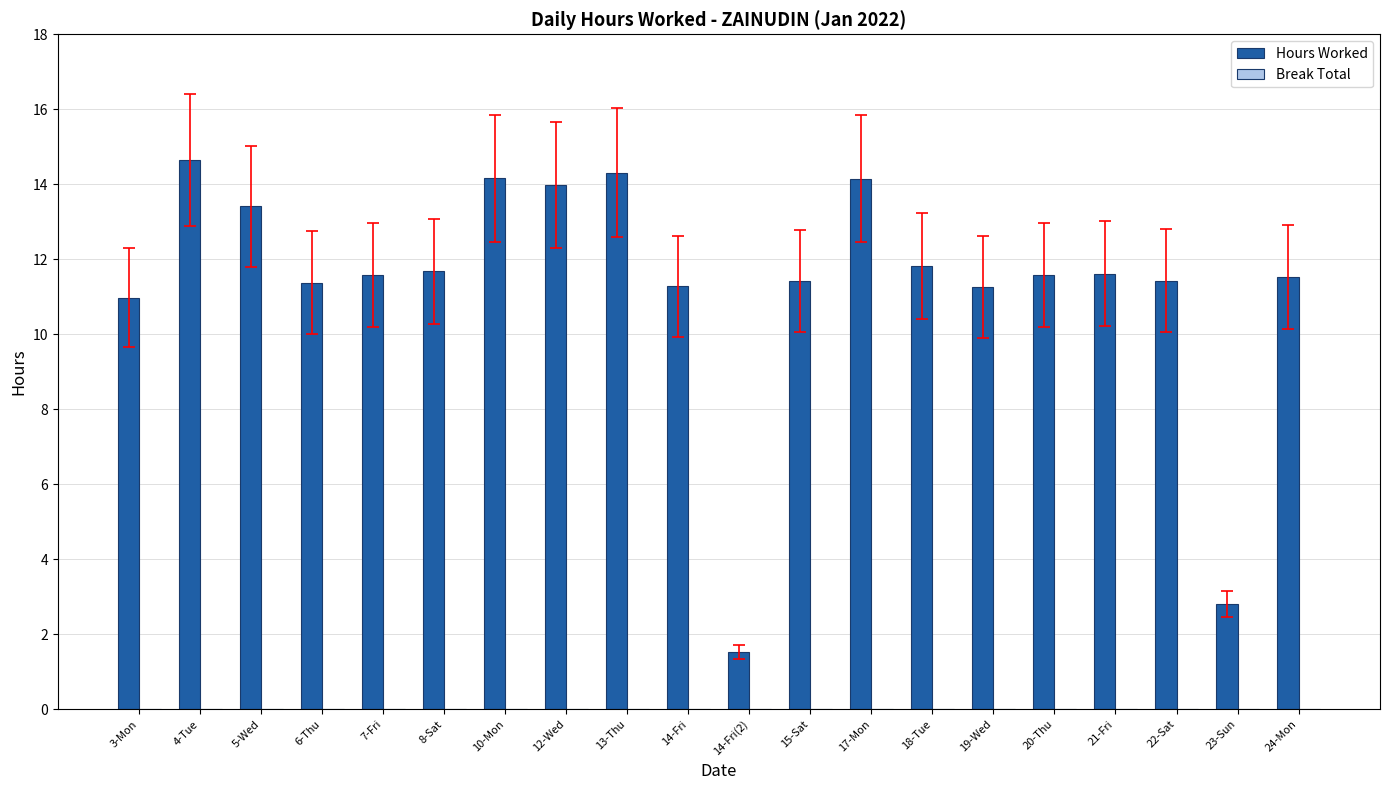

What is the change in value from 13-Thu to 23-Sun?

-11.5